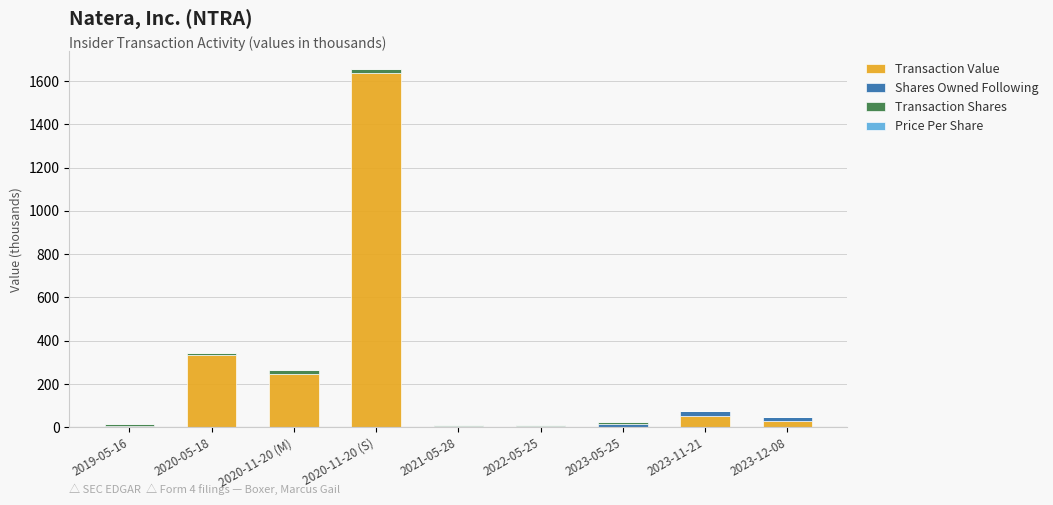

At which label is Transaction Value closest to 817?

2020-05-18